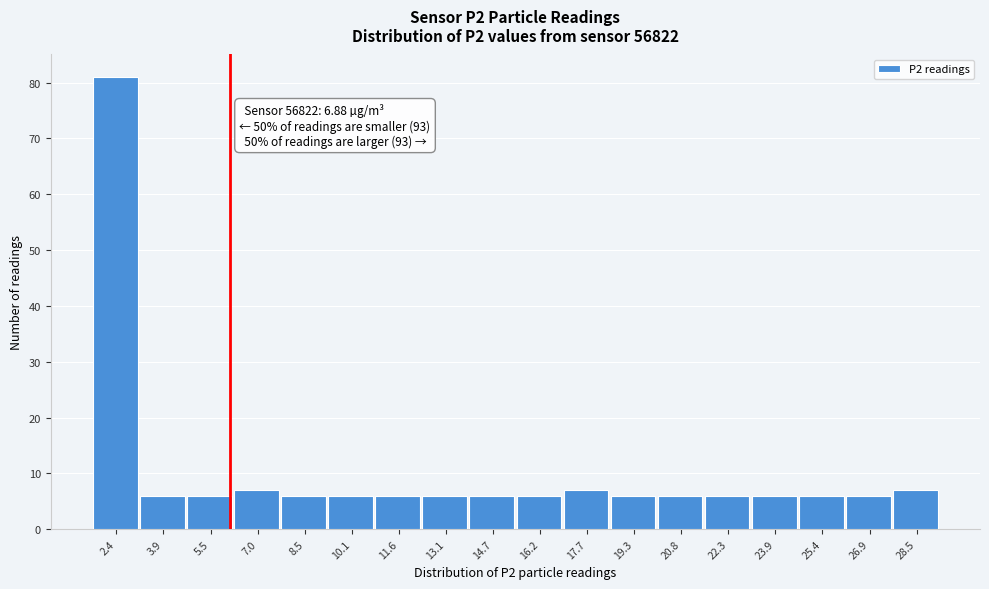

Reading right to left, extract all data points from this chart.

7	6	6	6	6	6	6	7	6	6	6	6	6	6	7	6	6	81